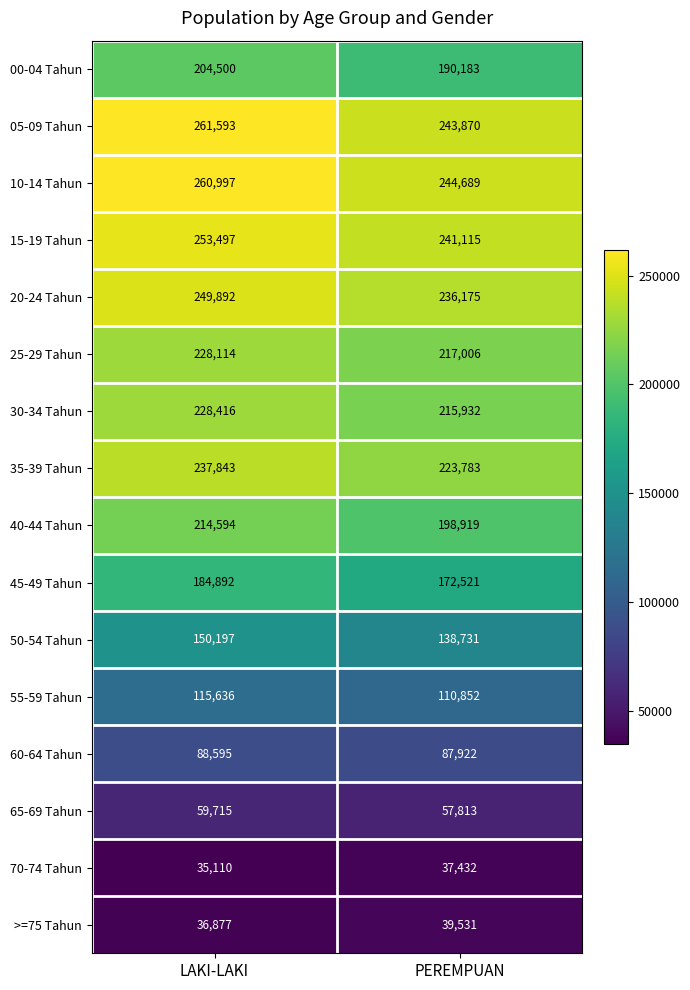

Rank the series at PEREMPUAN from lowest to highest value.

70-74 Tahun, >=75 Tahun, 65-69 Tahun, 60-64 Tahun, 55-59 Tahun, 50-54 Tahun, 45-49 Tahun, 00-04 Tahun, 40-44 Tahun, 30-34 Tahun, 25-29 Tahun, 35-39 Tahun, 20-24 Tahun, 15-19 Tahun, 05-09 Tahun, 10-14 Tahun